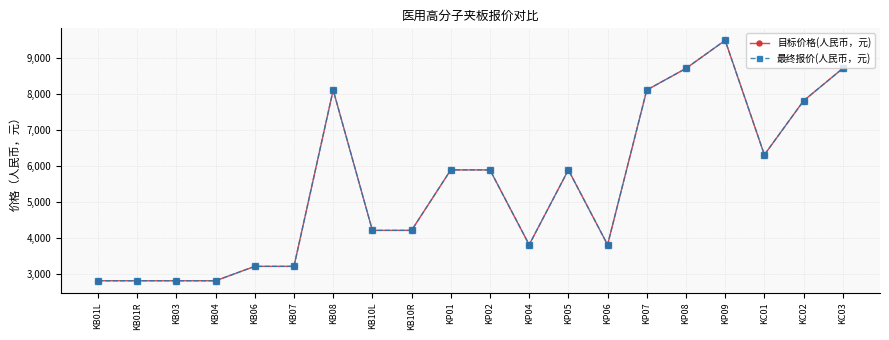

What is the label of the 9th point from the right?

KP04